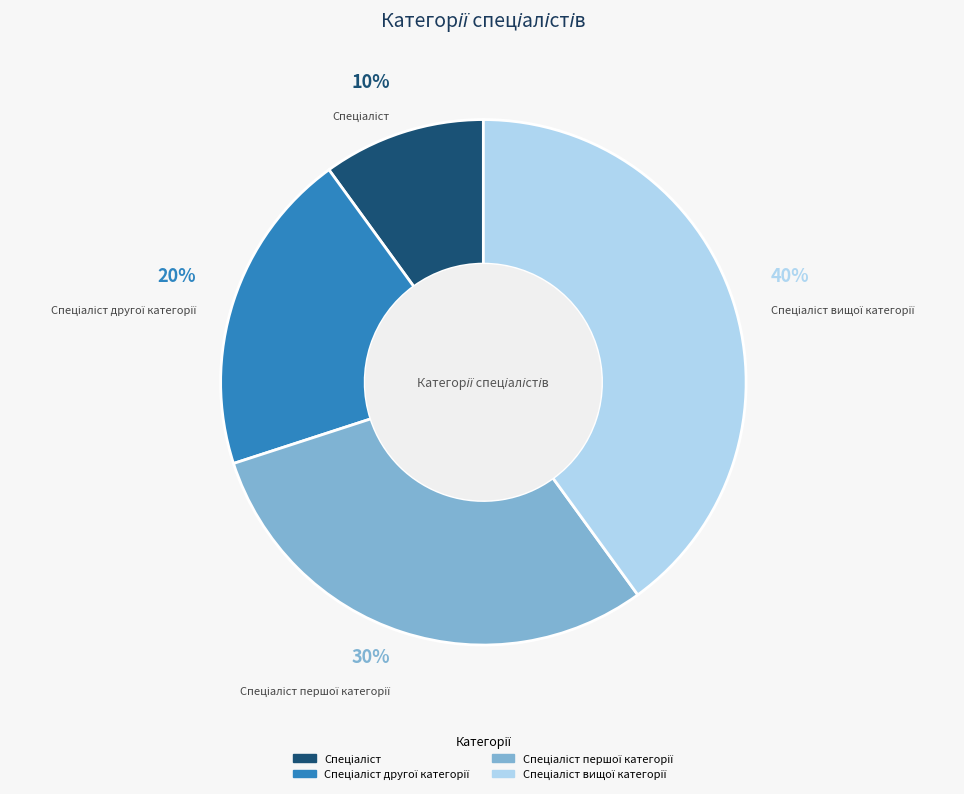

Does any single category account for the majority?

No